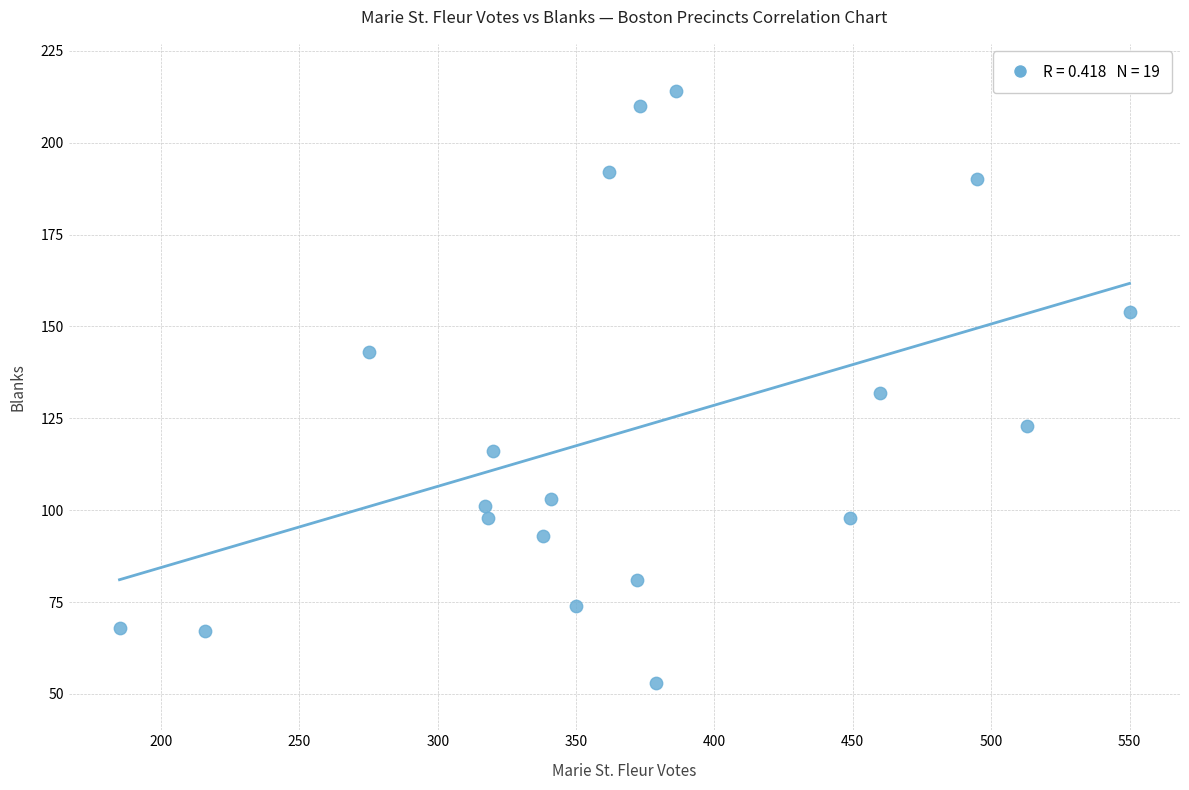

What is the range of X values (max minus min)?

365